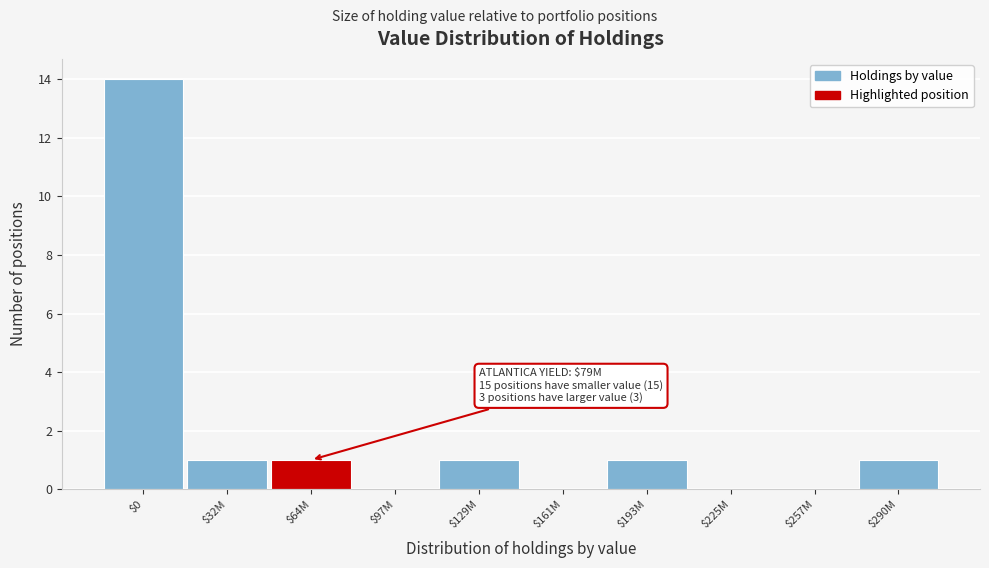

The value at $225M is -9. True or false?

False